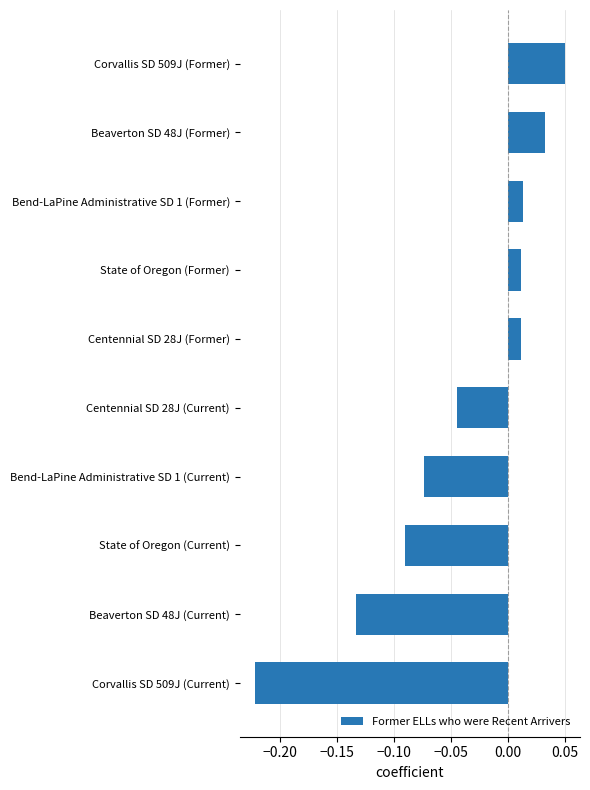

What is the change in value from Centennial SD 28J (Current) to Bend-LaPine Administrative SD 1 (Former)?

+0.1